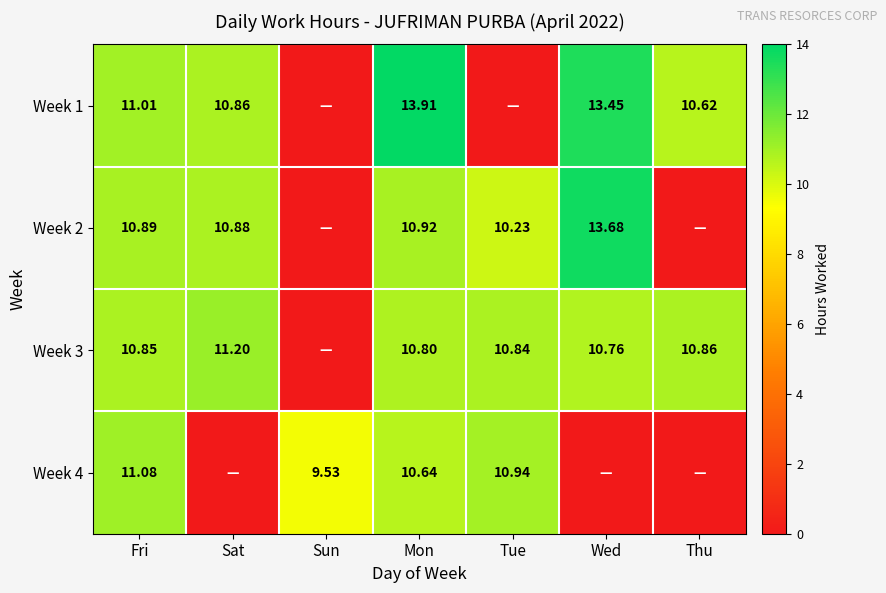

Is the value of Week 2 at Sat greater than the value of Week 4 at Tue?

No